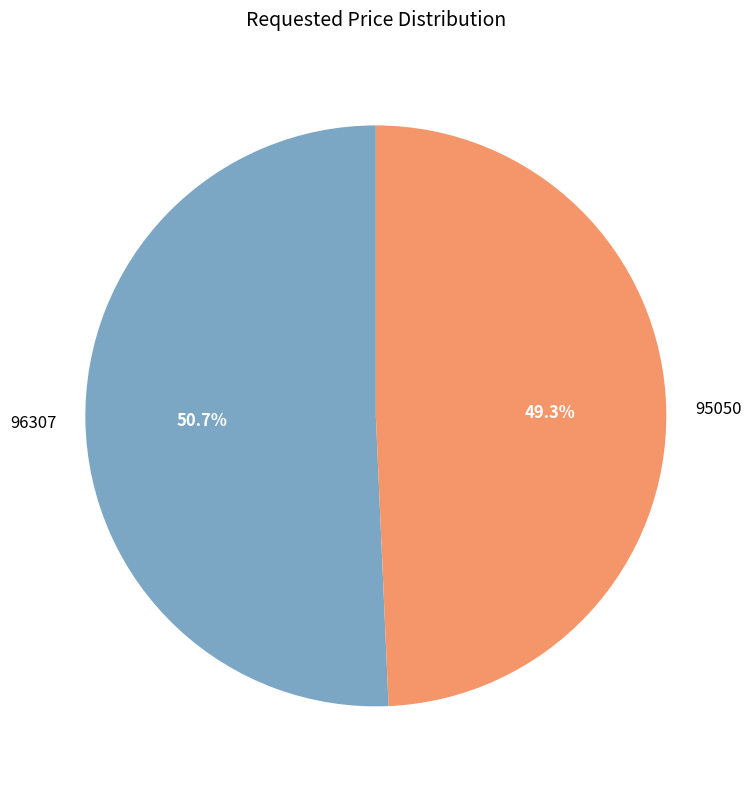

What percentage is NOT represented by 95050?

50.7%